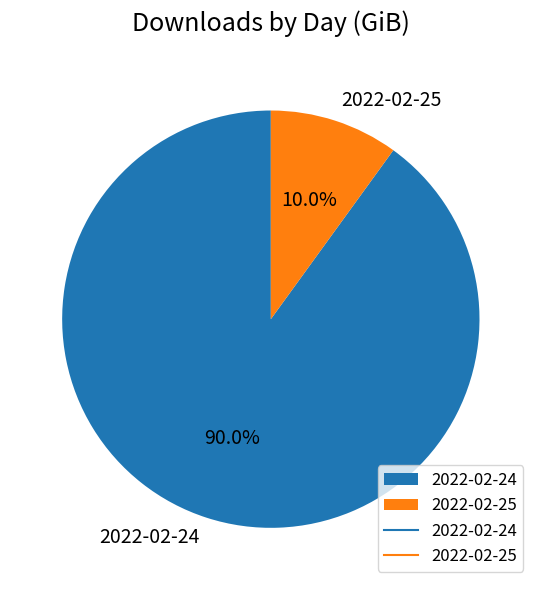

What percentage is NOT represented by 2022-02-24?

10.0%